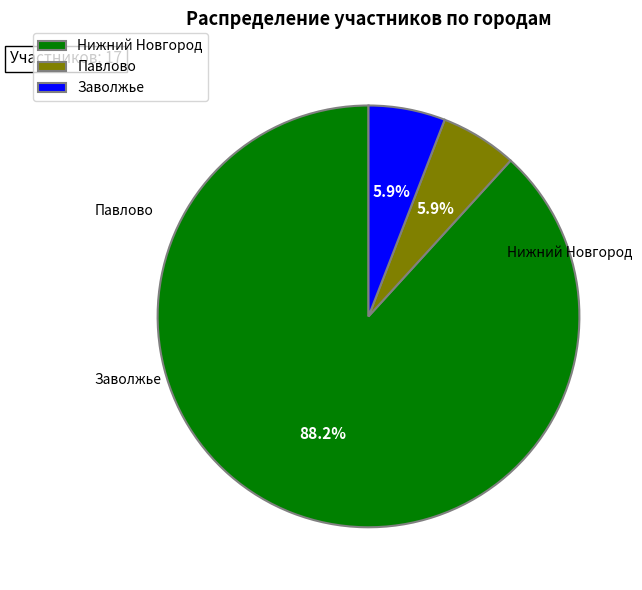

The Павлово slice represents 6% of the pie. True or false?

True